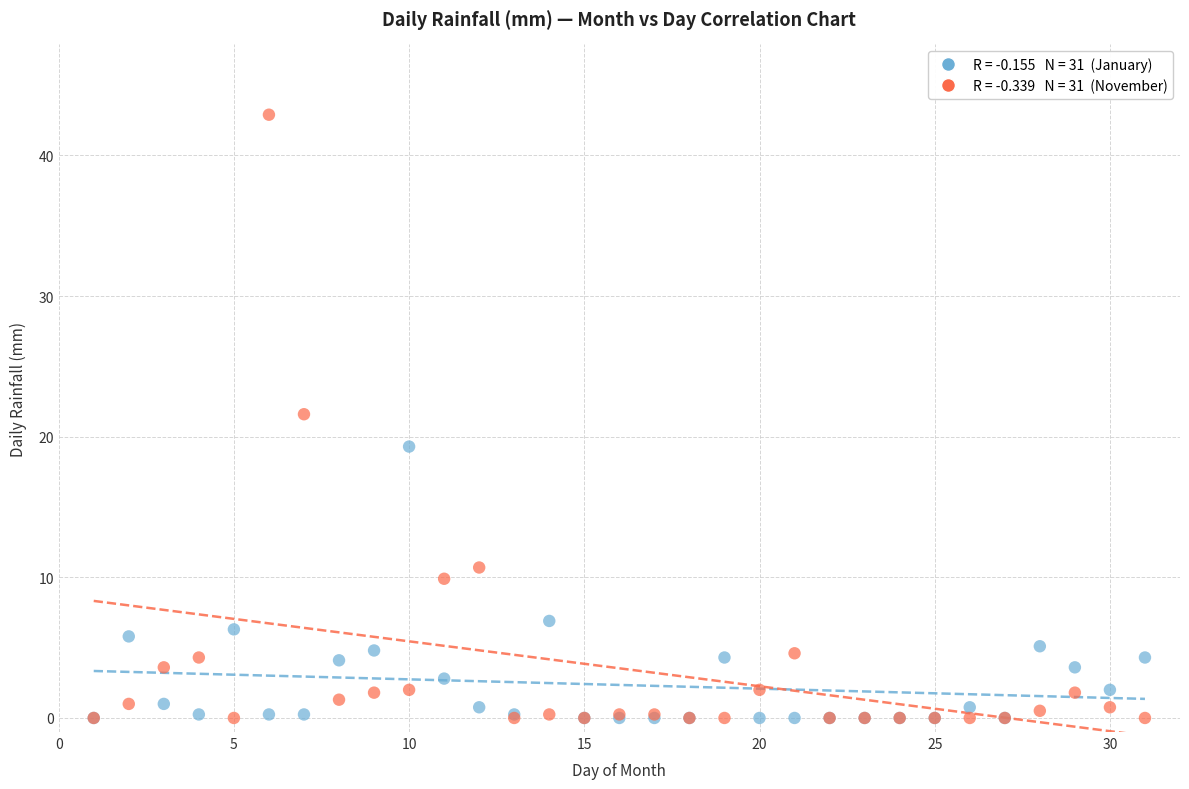

Across all series, what Y value is closest to 21?

21.6